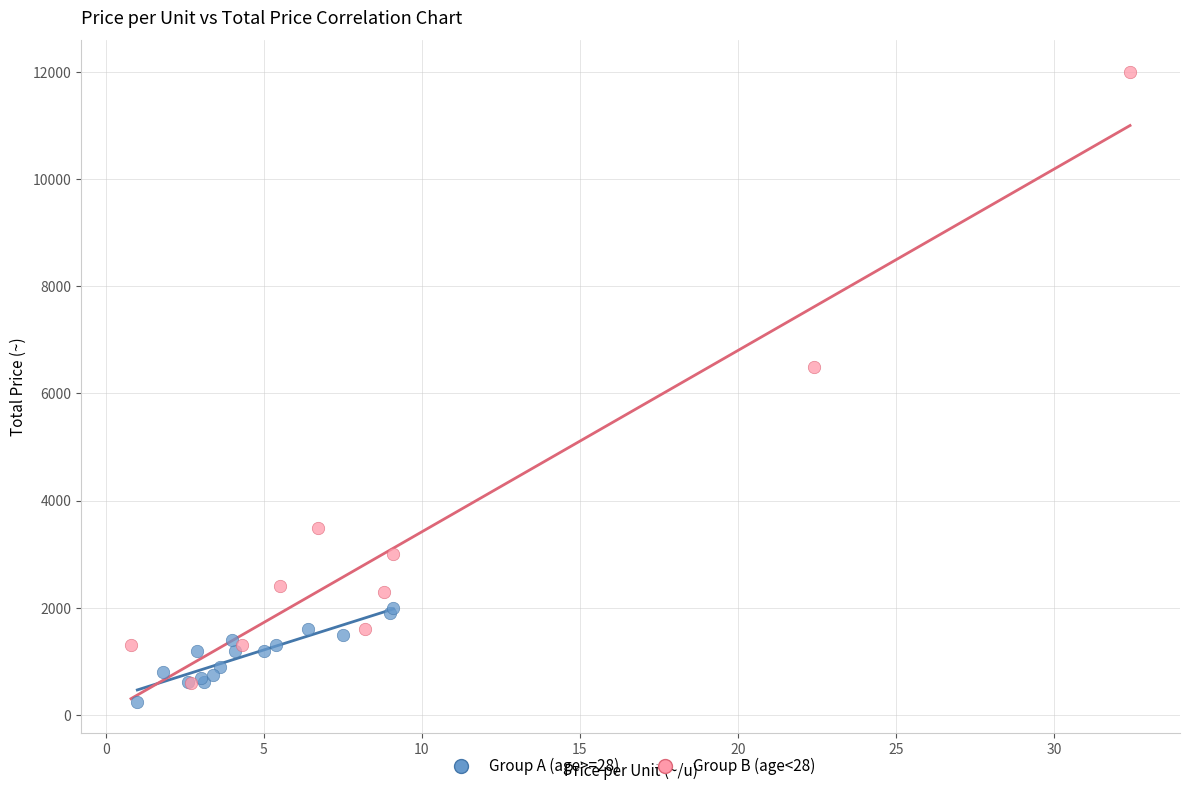

Which series contains the highest Y value?

Group B (age<28)